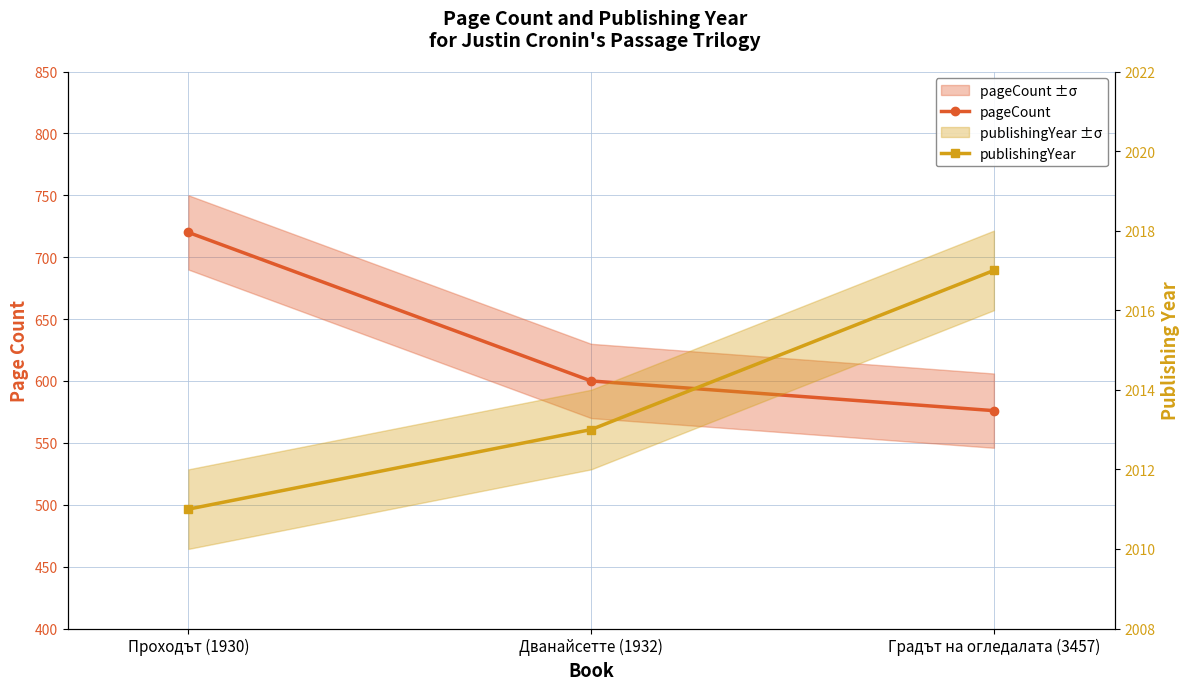

Between Дванайсетте (1932) and Проходът (1930), which is larger?

Проходът (1930)